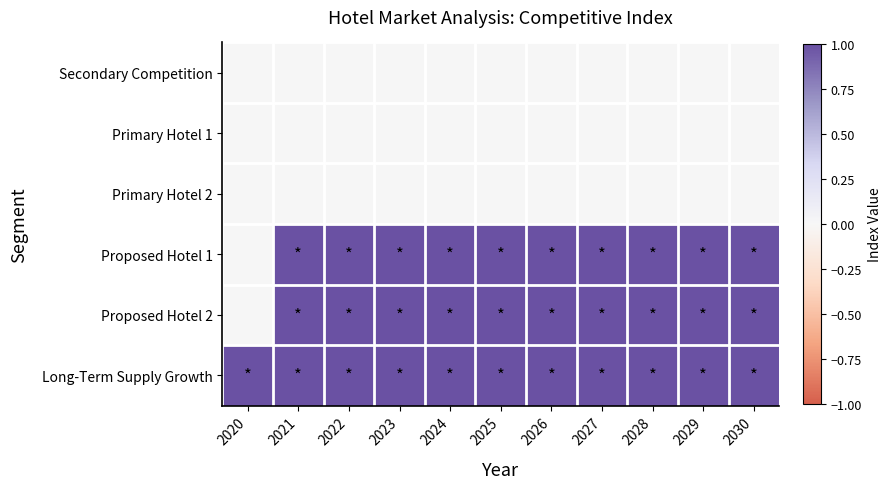

What is the total value across all series at 2021?

3